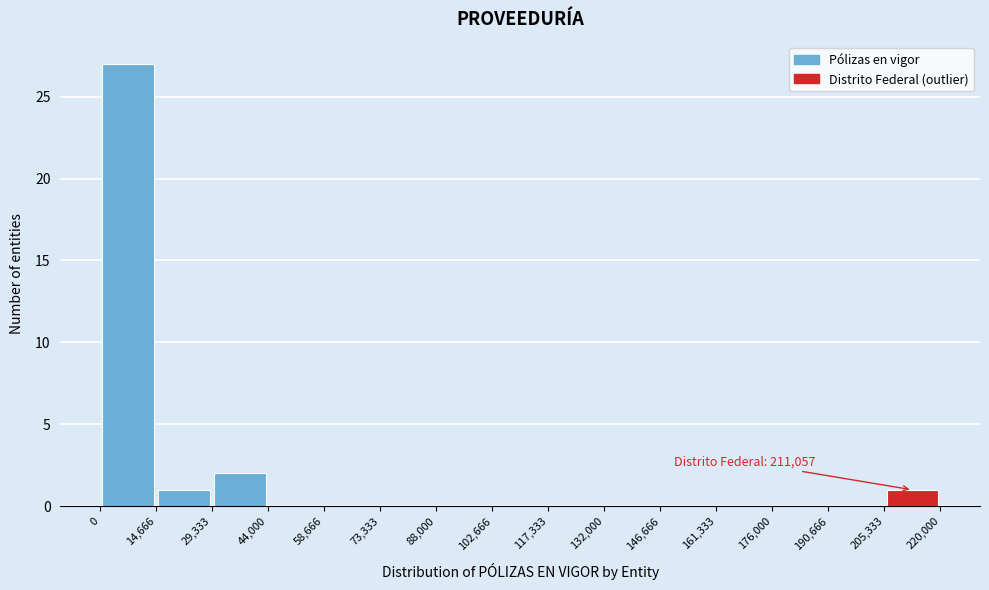

Over which range of the x-axis is the bar tallest?

0 to 14,666